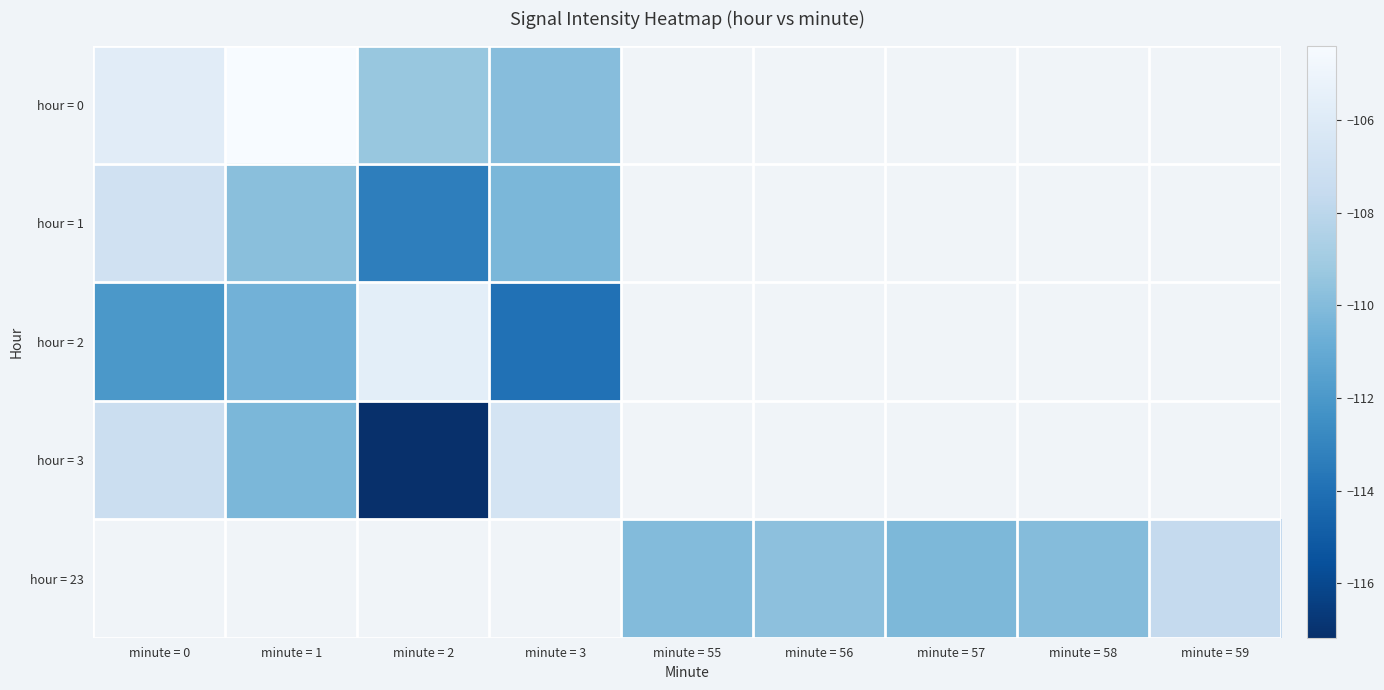

What is the difference between the highest and lowest values at minute = 1?

6.2